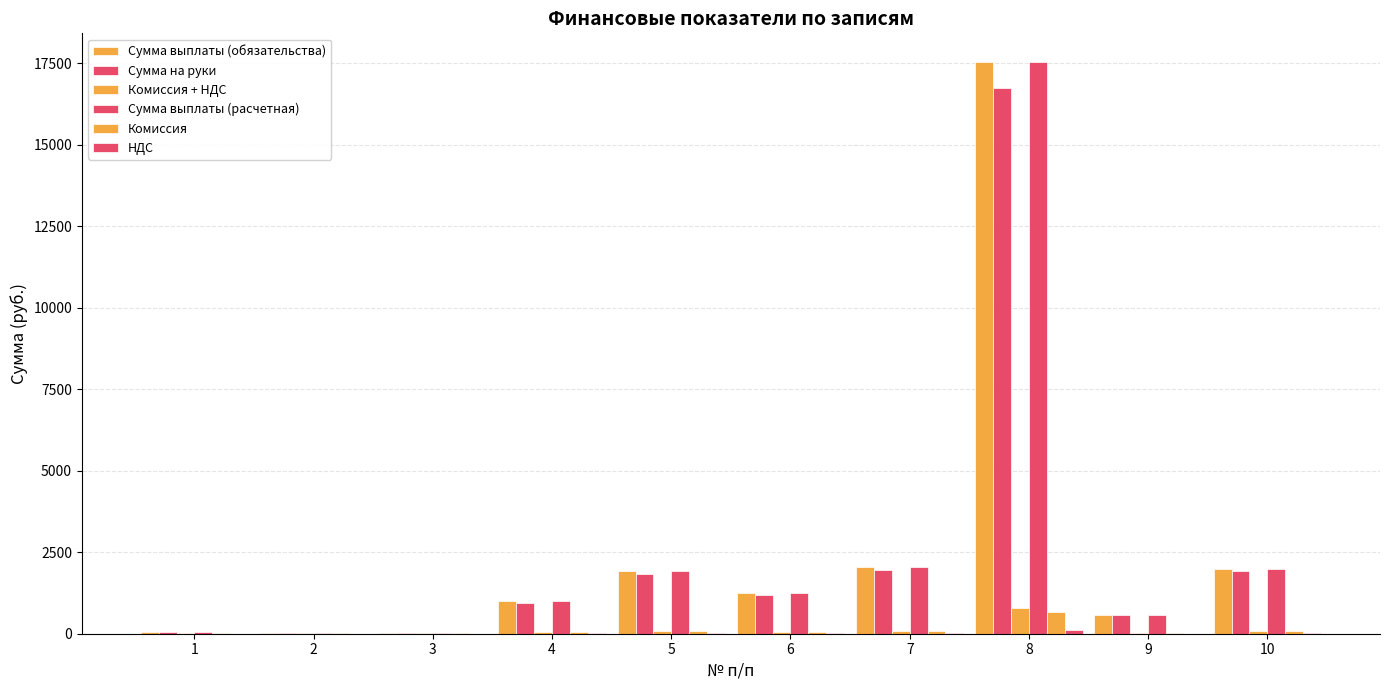

What is the difference between the maximum and second lowest values in the НДС series?

119.3